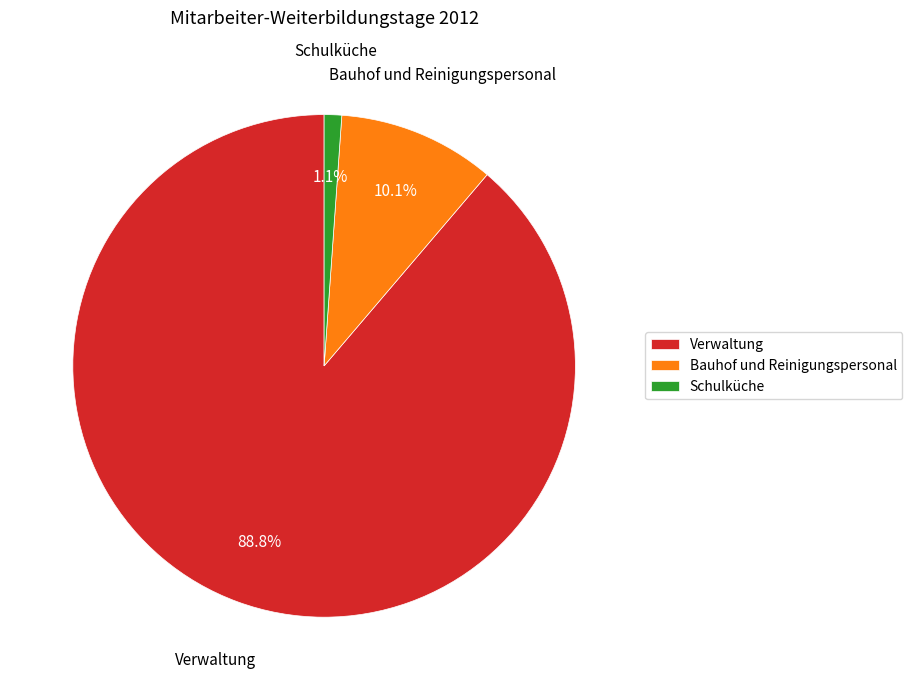

Which slice is the smallest?

Schulküche